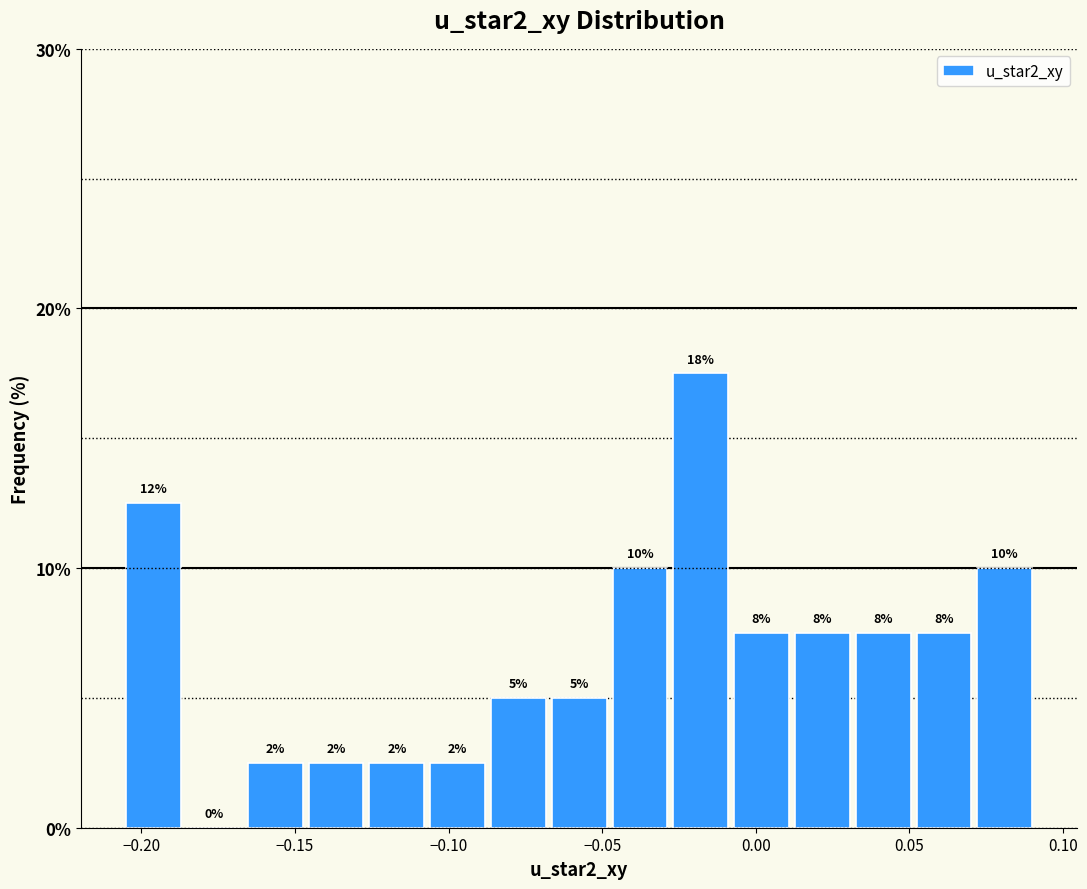

Around what value on the x-axis is the tallest bar? Give the approximate position of its centre, as read against the axis.

-0.020